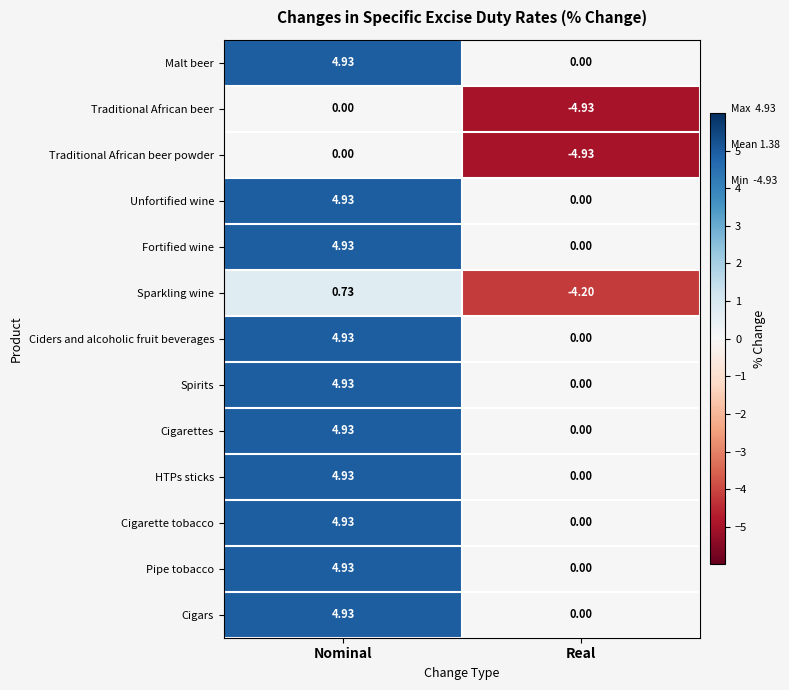

At which category is the sum across all series the highest?

Nominal